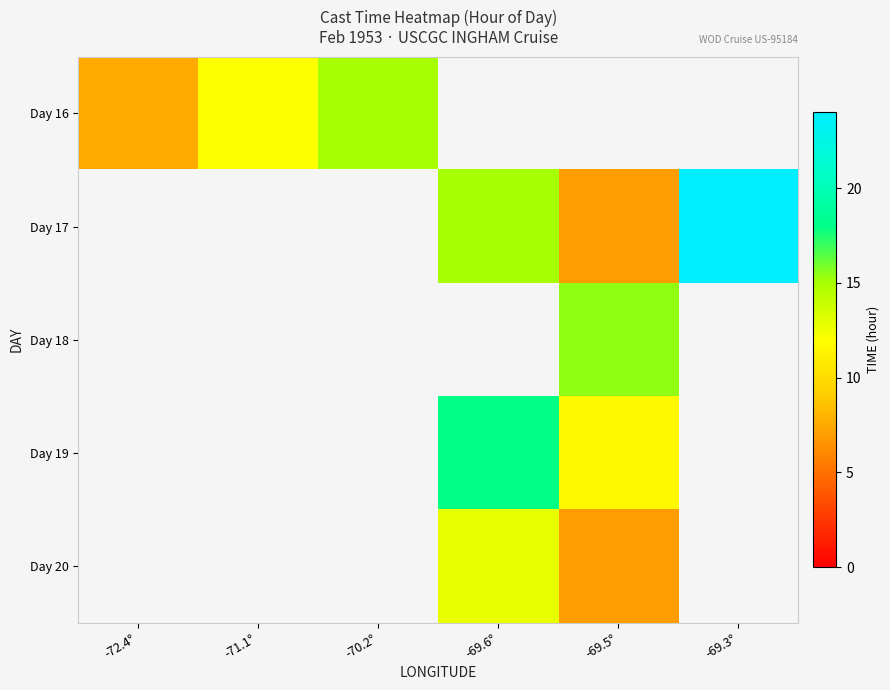

Which label corresponds to the largest value in the chart?

-69.3°